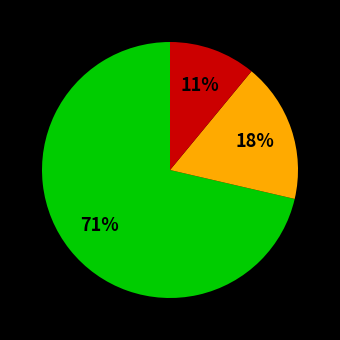

Count the number of slices in the pie.

3